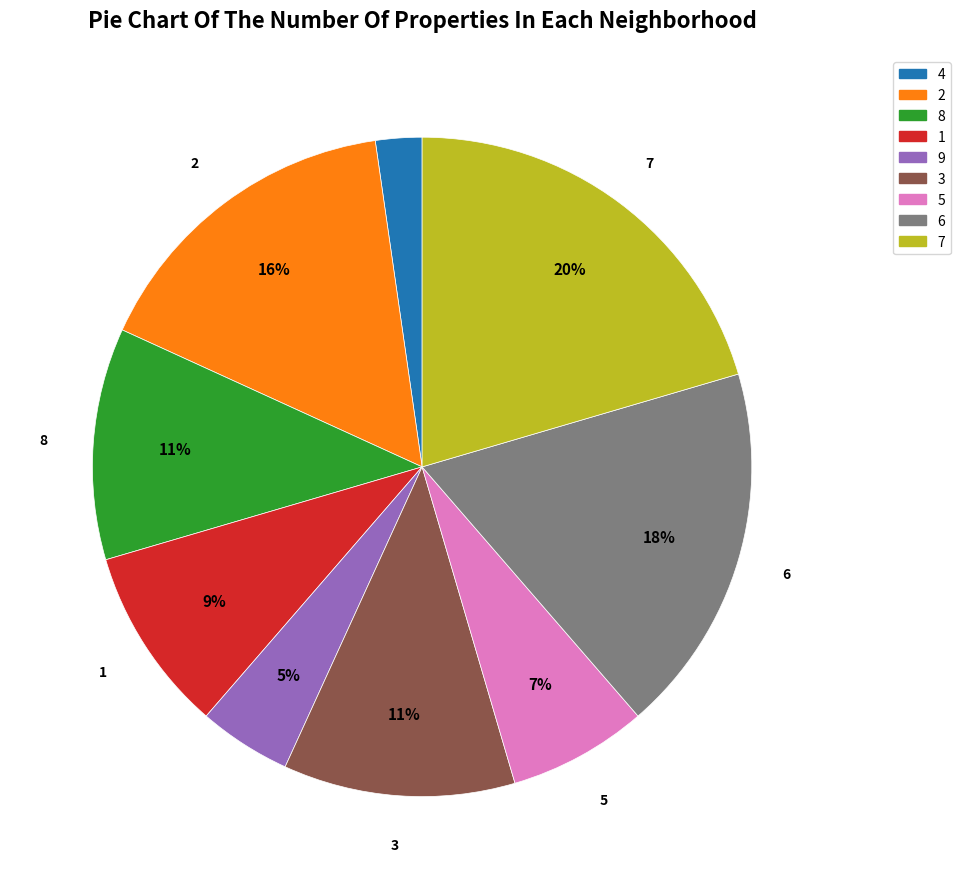

How many segments does this pie chart have?

9